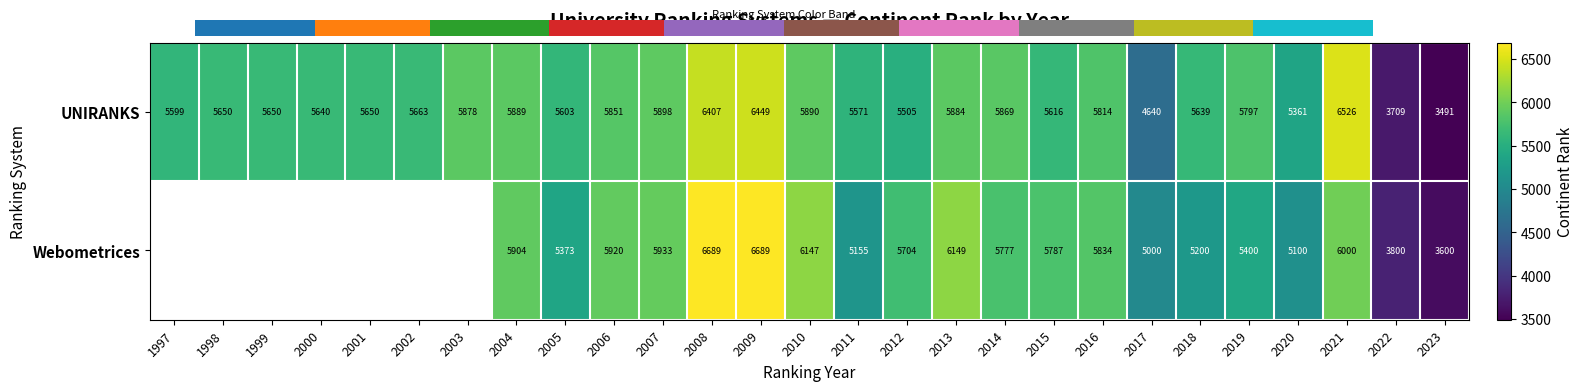

Is it true that the value at 2009 is 3941?

False